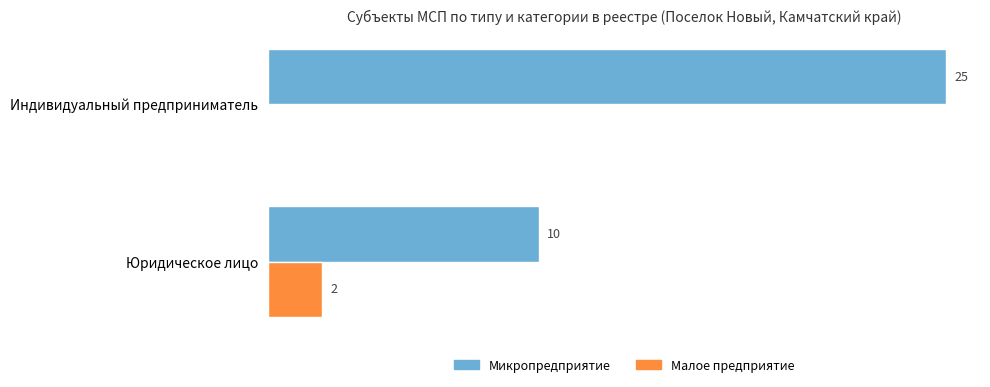

Which series has the largest total across all categories?

Микропредприятие